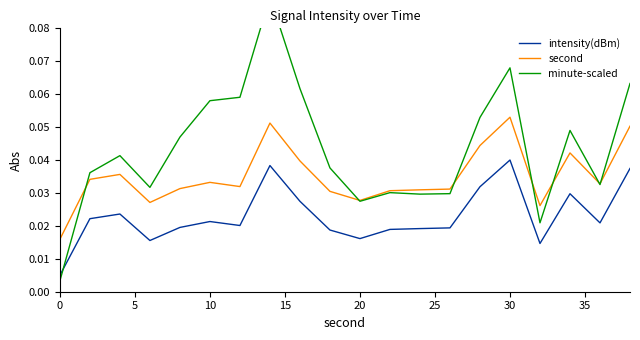

At which label does second reach its peak?

30